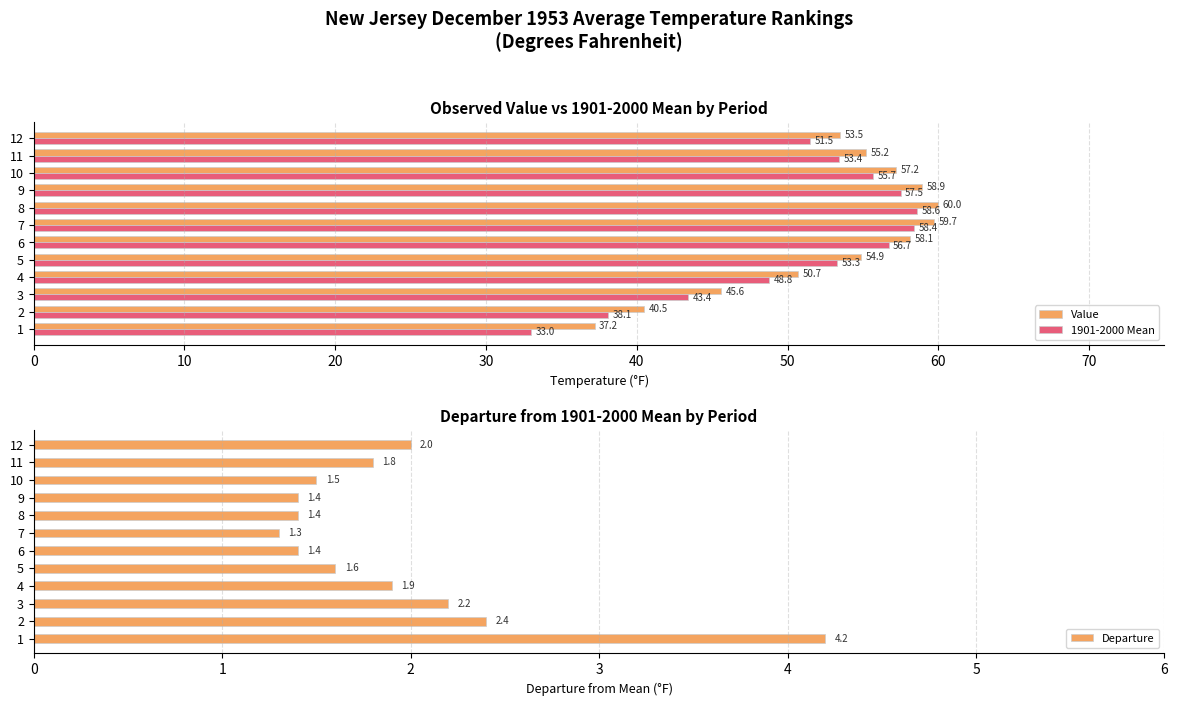

What is the minimum value for Value?

37.2